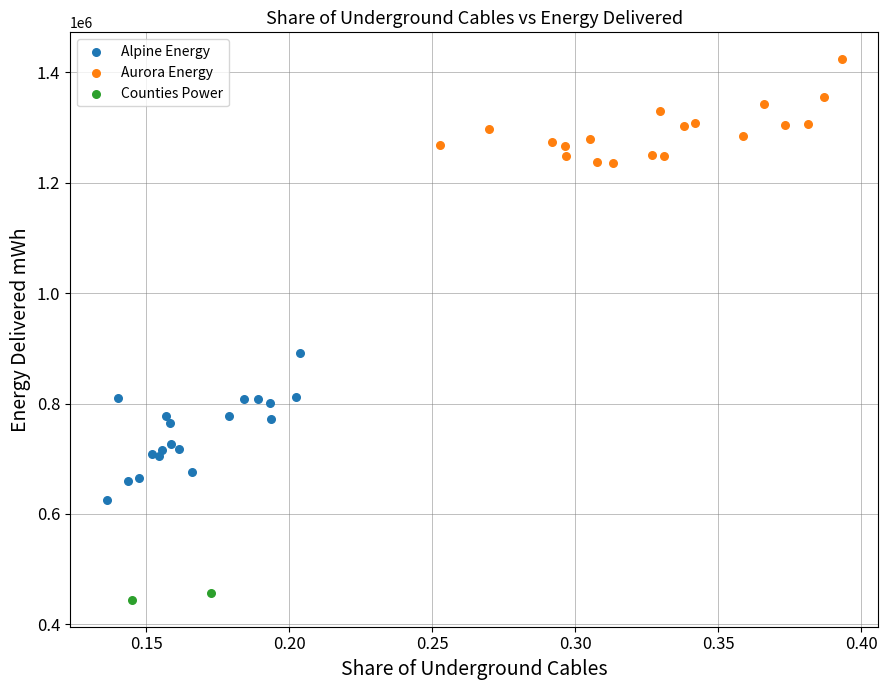

What are all the series names shown in the legend?

Alpine Energy, Aurora Energy, Counties Power